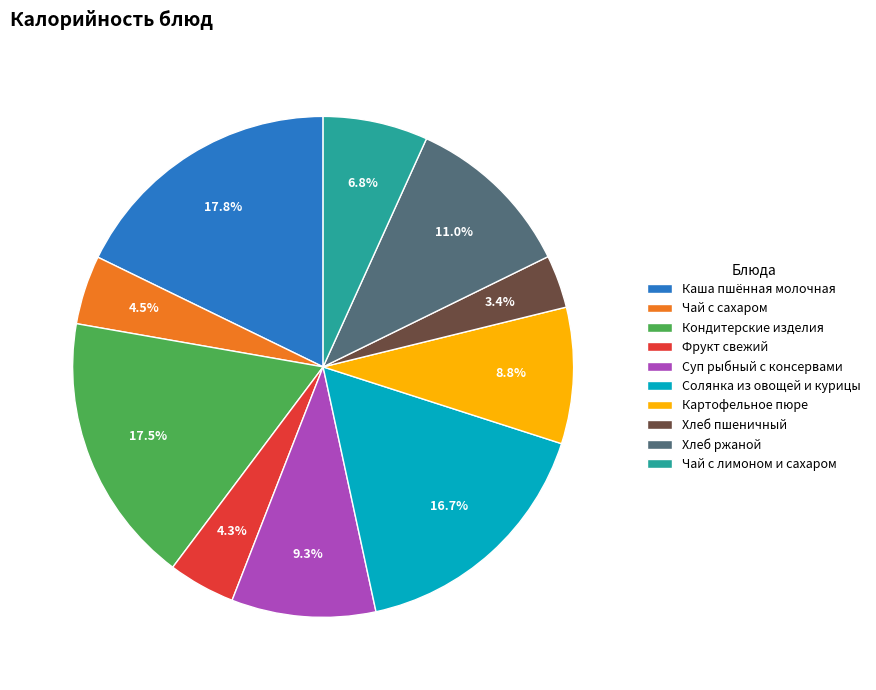

To the nearest percent, what is the combined percentage of Чай с лимоном и сахаром and Хлеб пшеничный?

10%